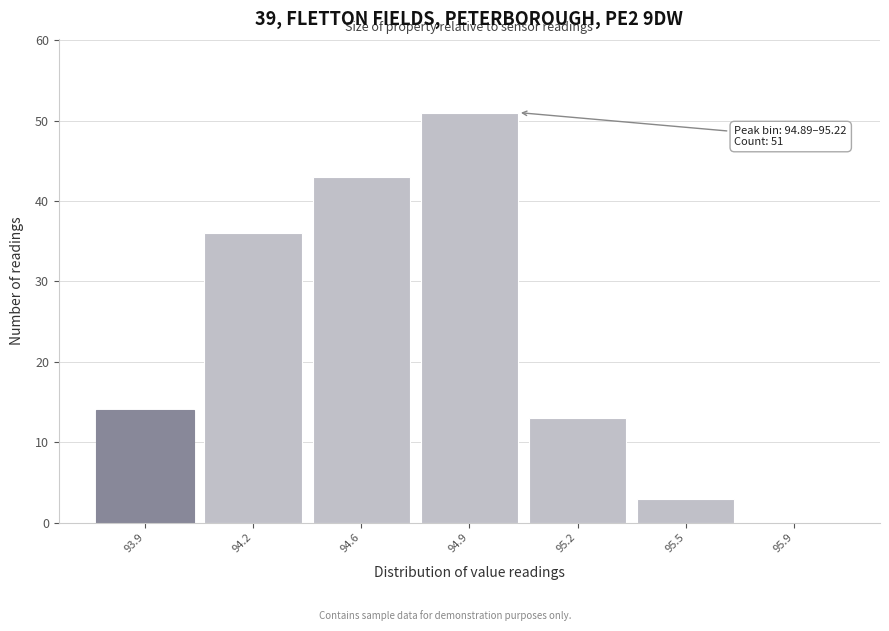

Reading left to right, list all the values displayed in this chart.

93.9=14	94.2=36	94.6=43	94.9=51	95.2=13	95.5=3	95.9=0